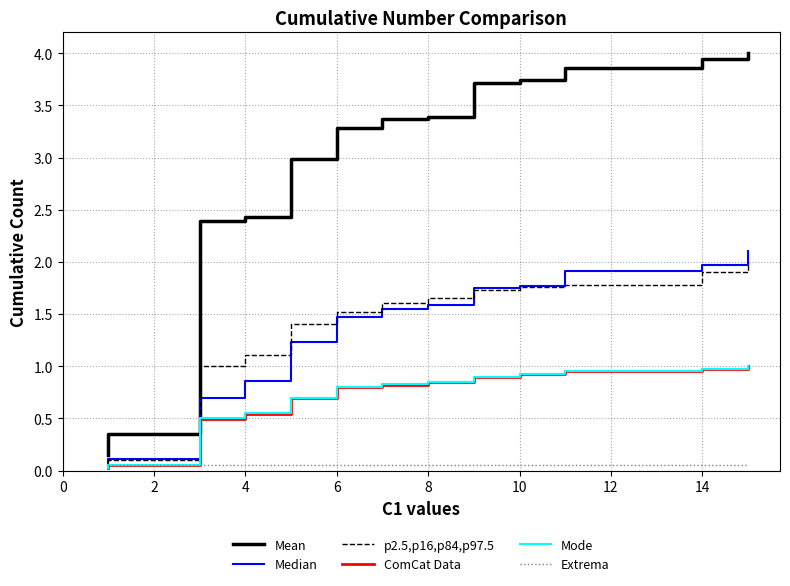

Is it true that Mode equals 0.2 at 4?

False